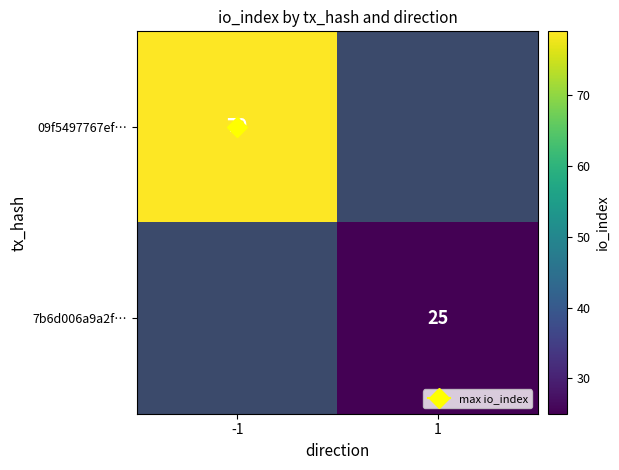

Which category has the highest value in the 09f5497767ef… series?

-1